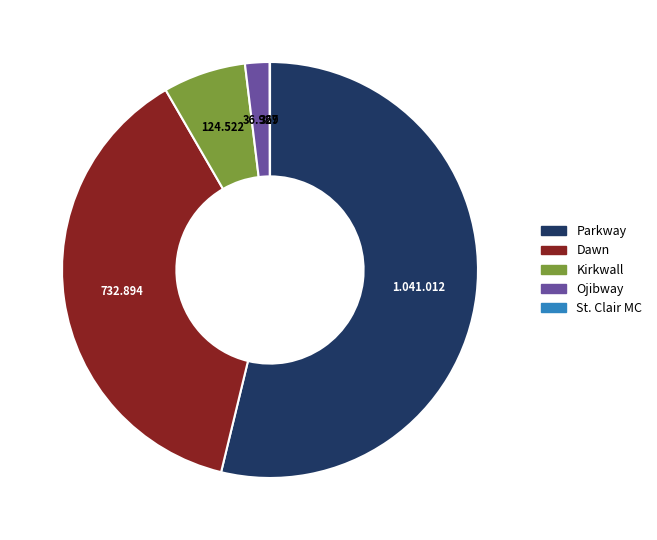

Combined, do Dawn and Parkway account for over 50%?

Yes